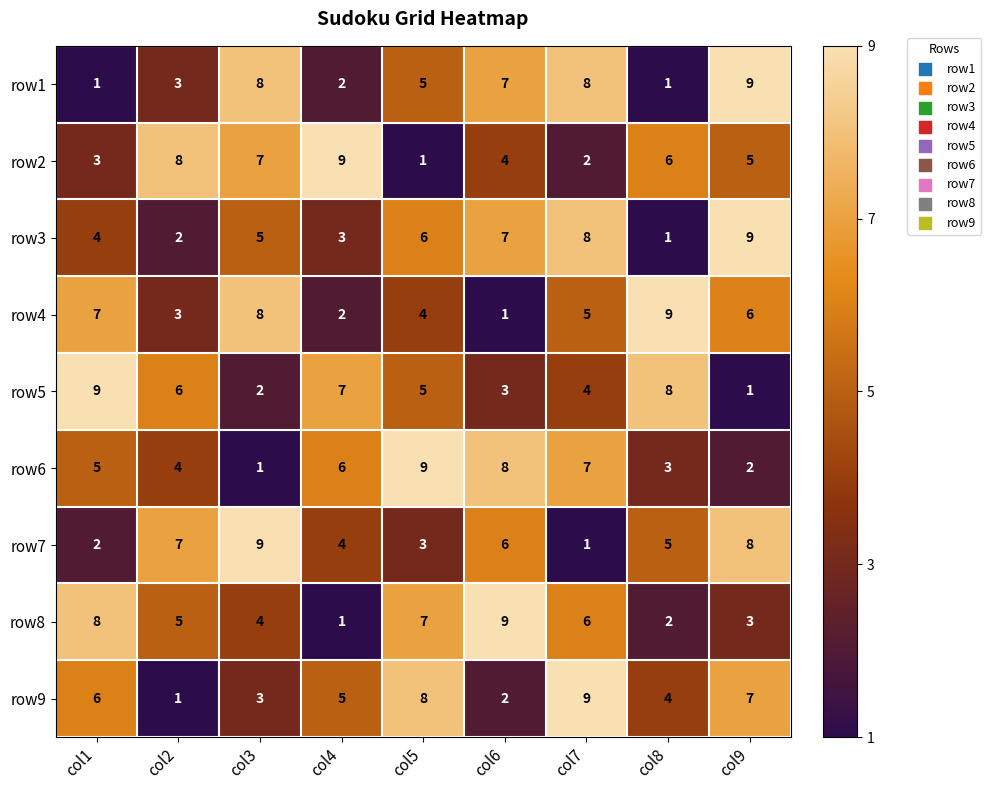

How many row8 values are between 3 and 7?

5